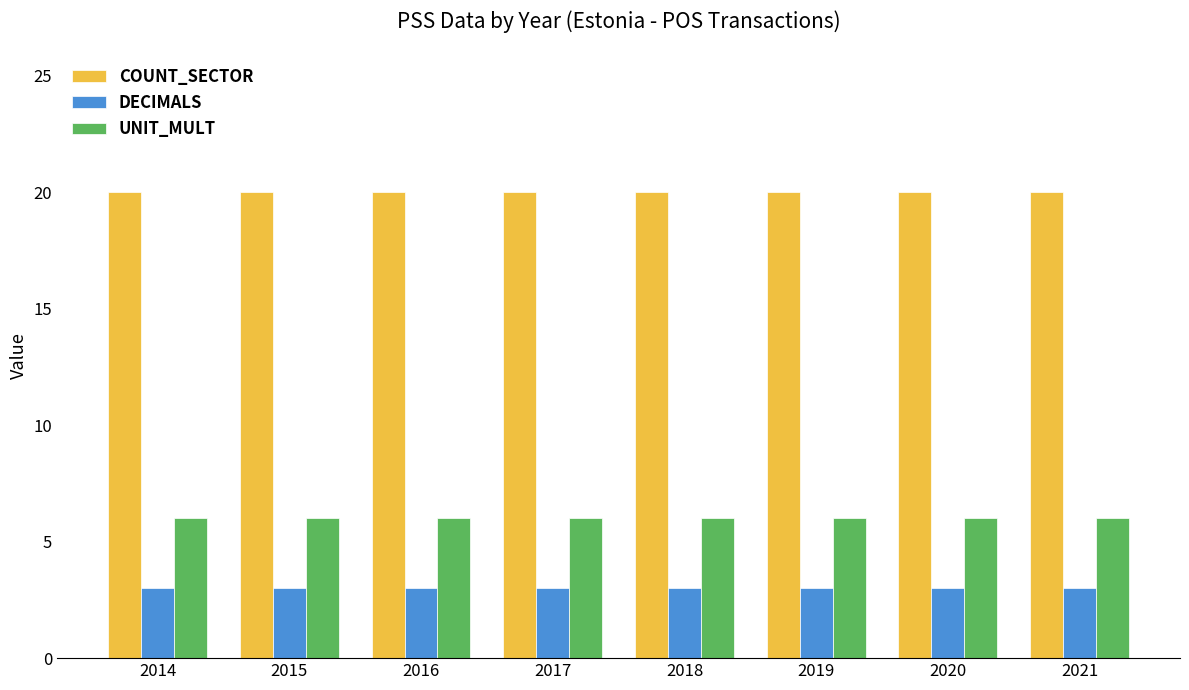

Which series has the largest total across all categories?

COUNT_SECTOR